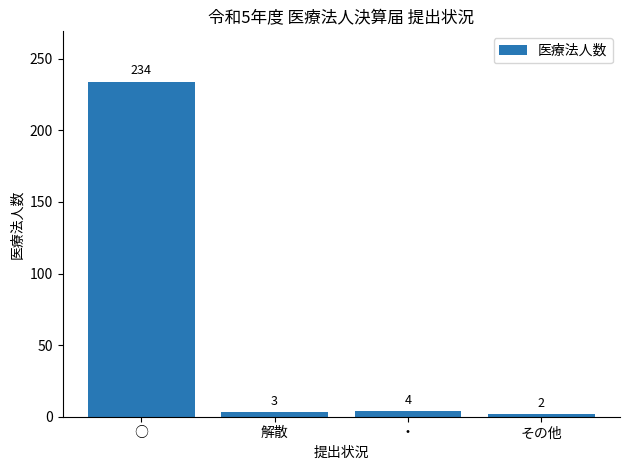

What is the sum of all values?

243